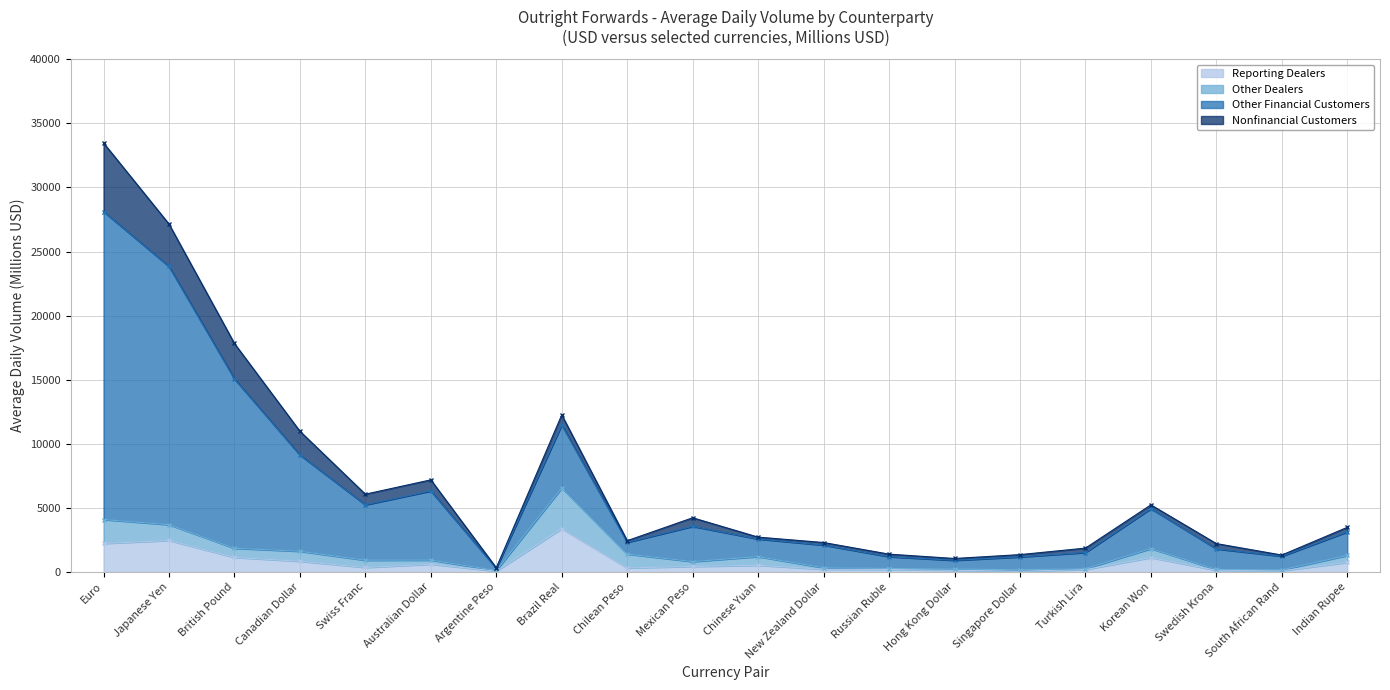

Where is the first local maximum for Other Financial Customers?

Australian Dollar